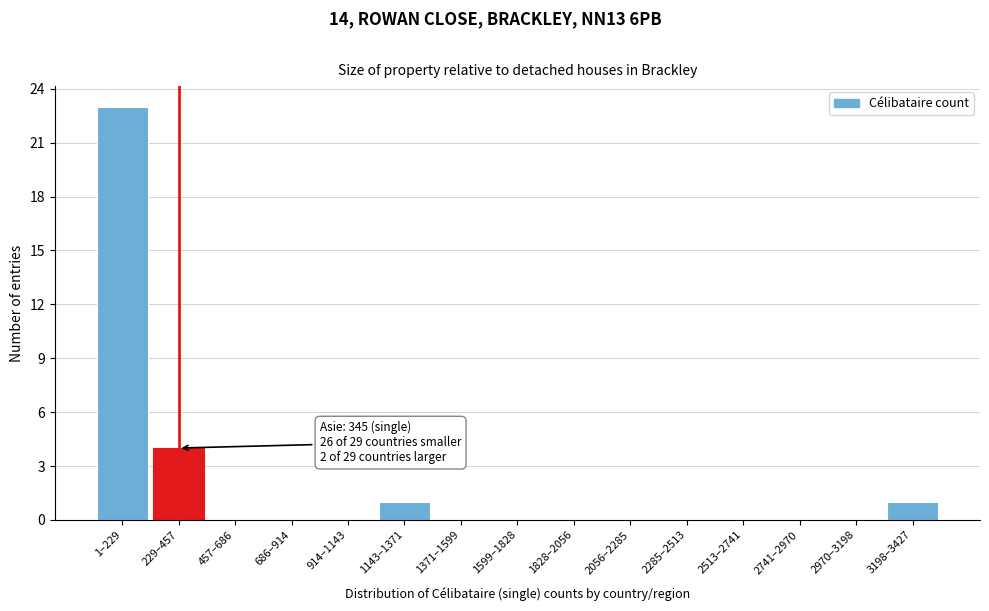

Reading left to right, list all the values displayed in this chart.

1–229=23	229–457=4	457–686=0	686–914=0	914–1143=0	1143–1371=1	1371–1599=0	1599–1828=0	1828–2056=0	2056–2285=0	2285–2513=0	2513–2741=0	2741–2970=0	2970–3198=0	3198–3427=1